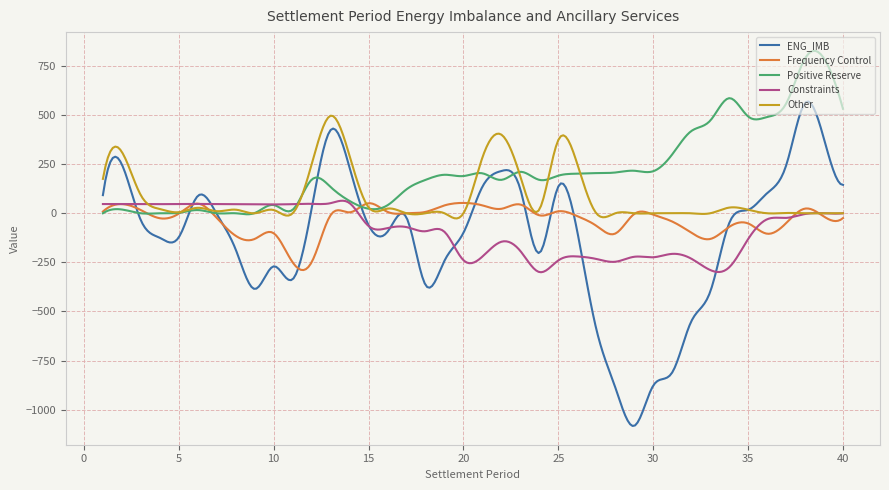

Which series has the largest total across all categories?

Positive Reserve